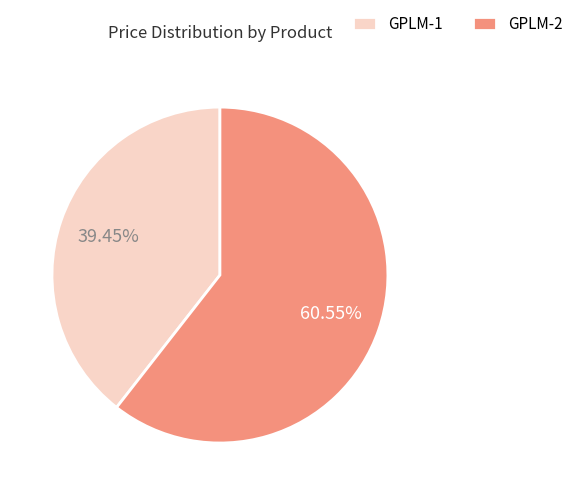

Does GPLM-2 represent more than half of the total?

Yes